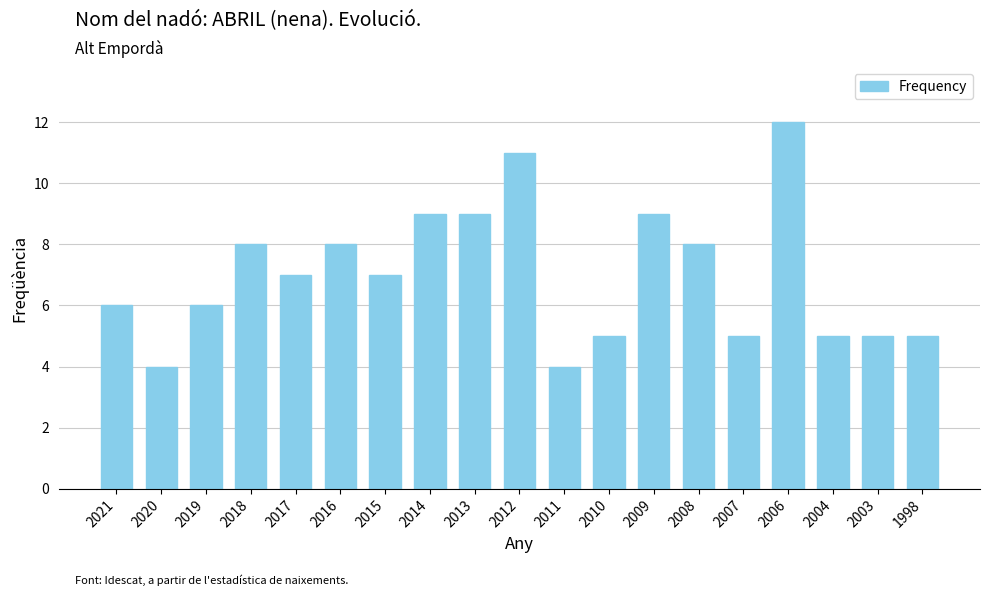

What is the difference between the maximum and minimum values?

8